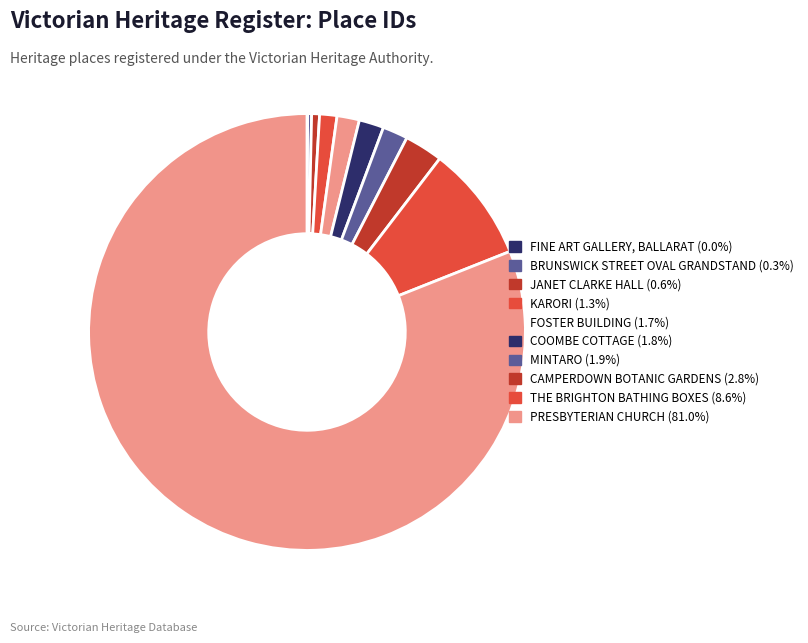

What portion of the pie excludes COOMBE COTTAGE?

98.2%